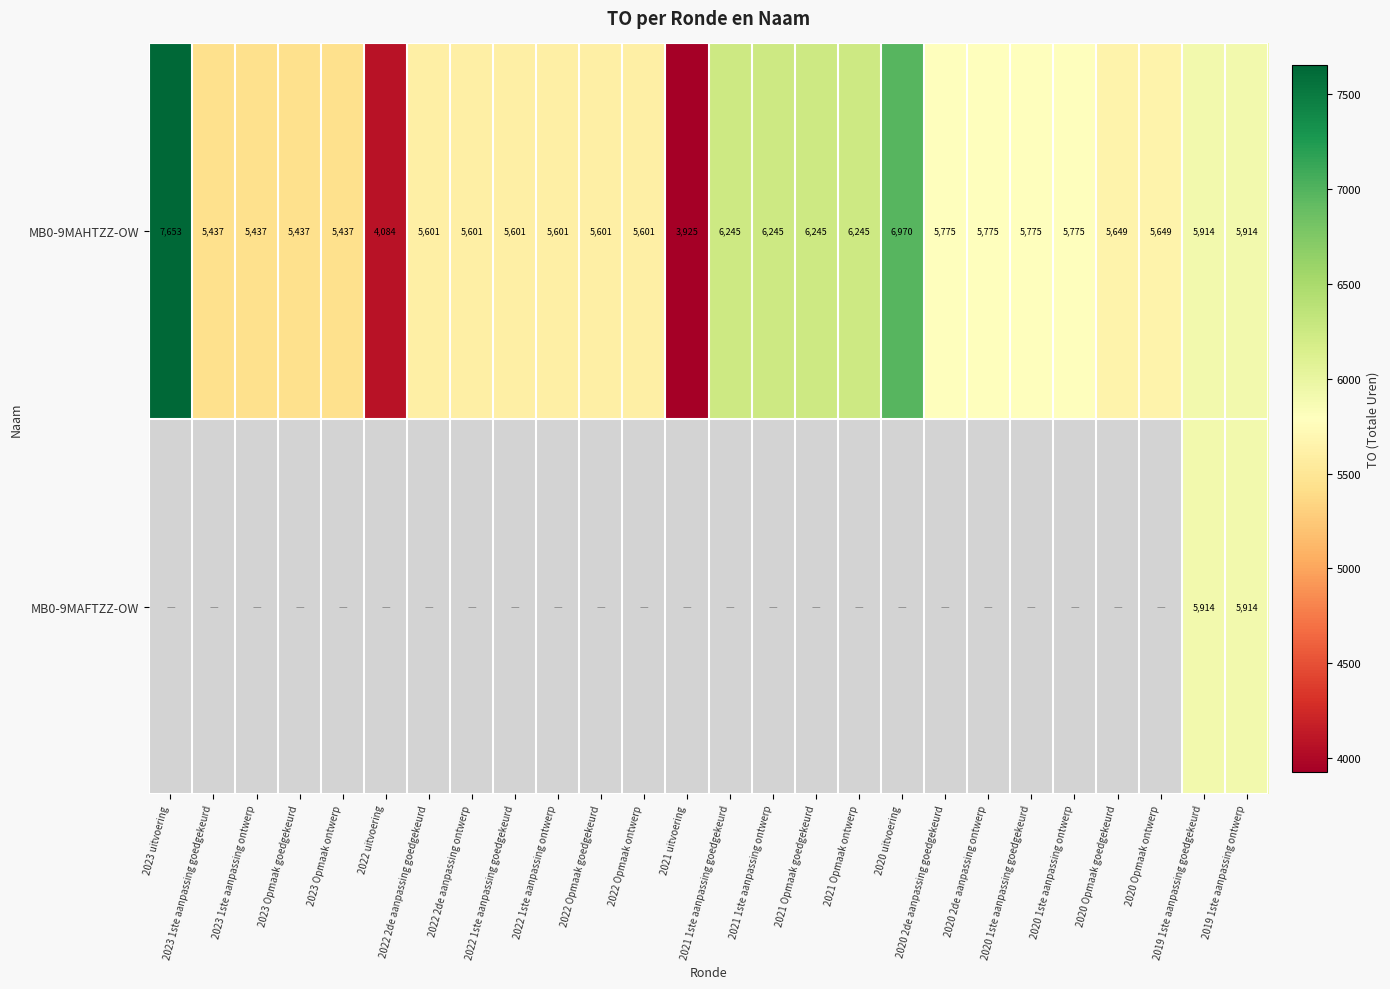

At how many categories does at least one series exceed 5841?

8